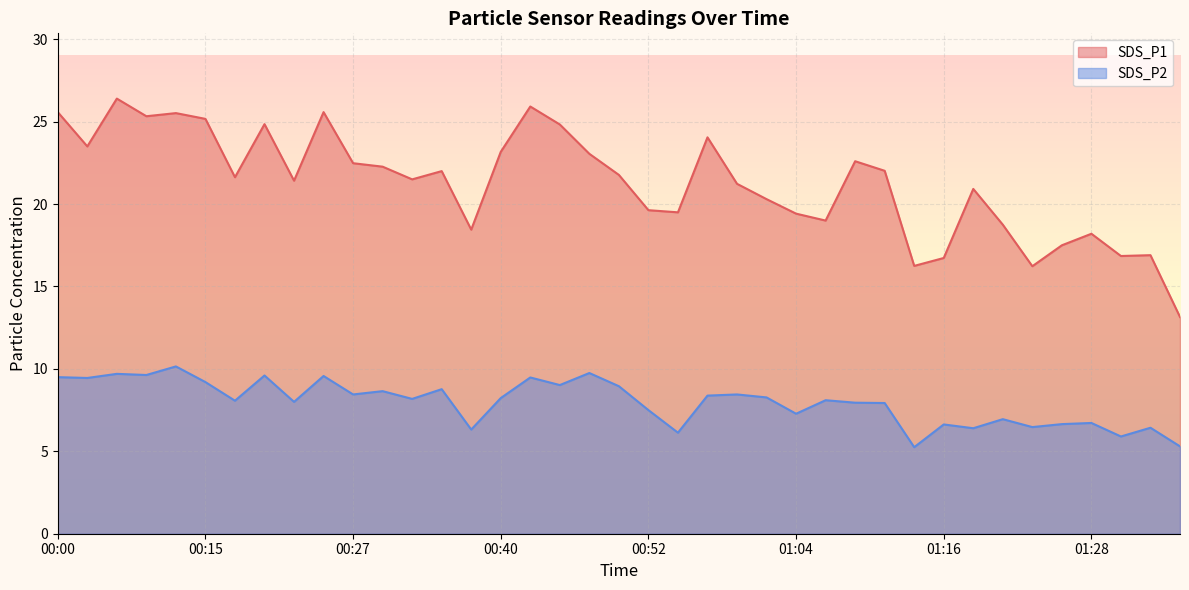

What is the average value of the SDS_P2 series?

8.0